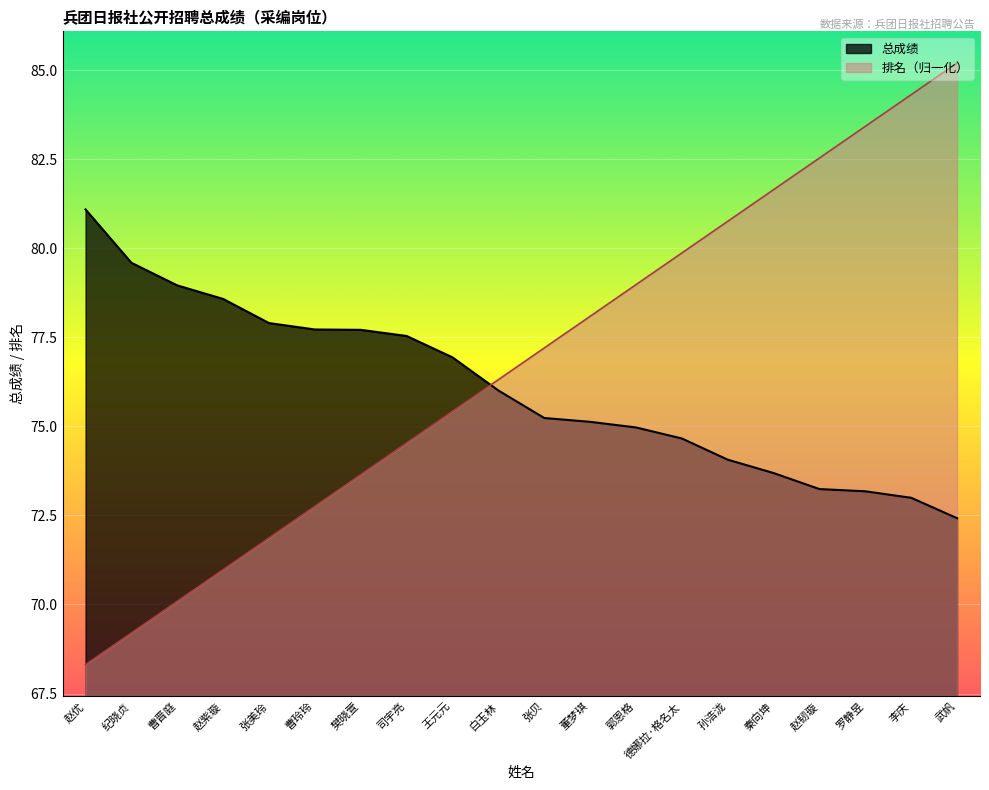

Is the value of 总成绩 at 郭恩格 greater than the value of 排名 at 罗静昱?

No